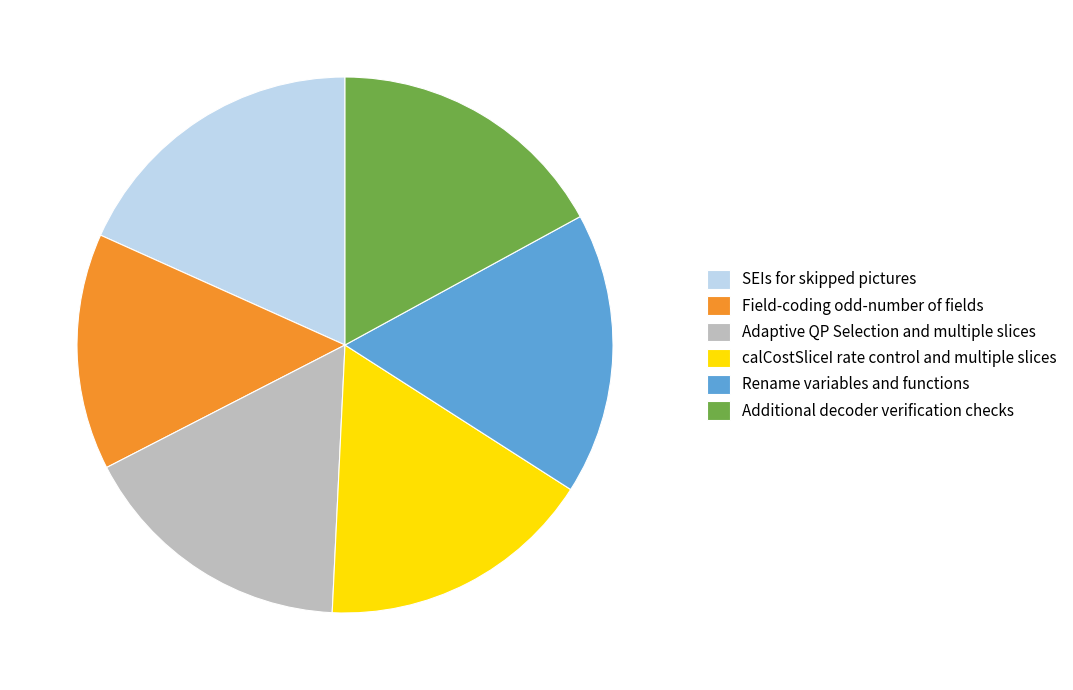

The SEIs for skipped pictures slice represents 33% of the pie. True or false?

False